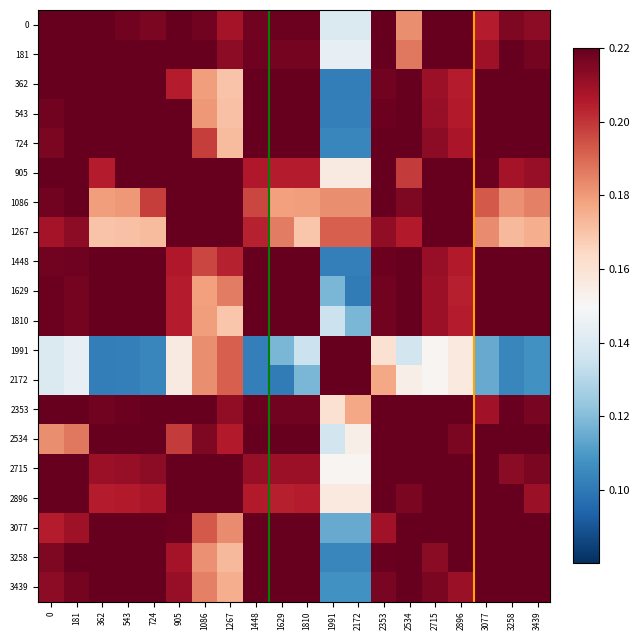

Rank the series by their maximum value, from lowest to highest.

0, 181, 362, 543, 724, 905, 1086, 1267, 1448, 1629, 1810, 1991, 2172, 2353, 2534, 2715, 2896, 3077, 3258, 3439